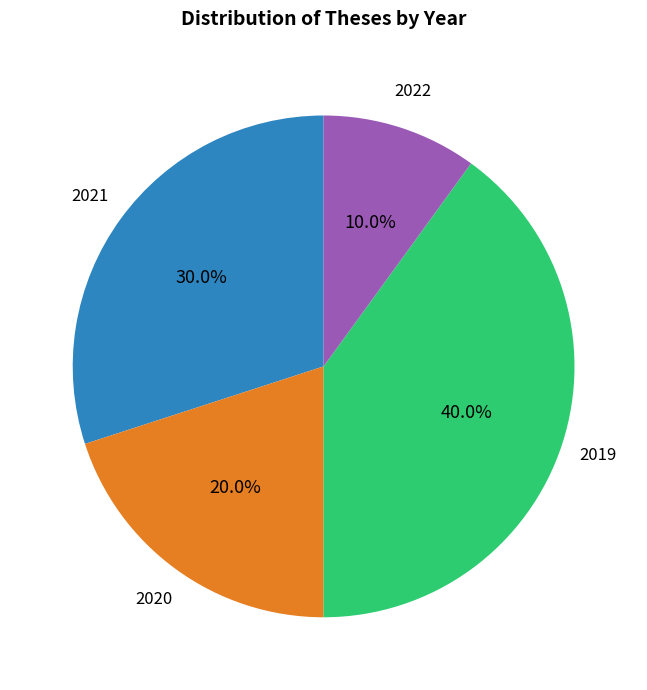

Does any single category account for the majority?

No